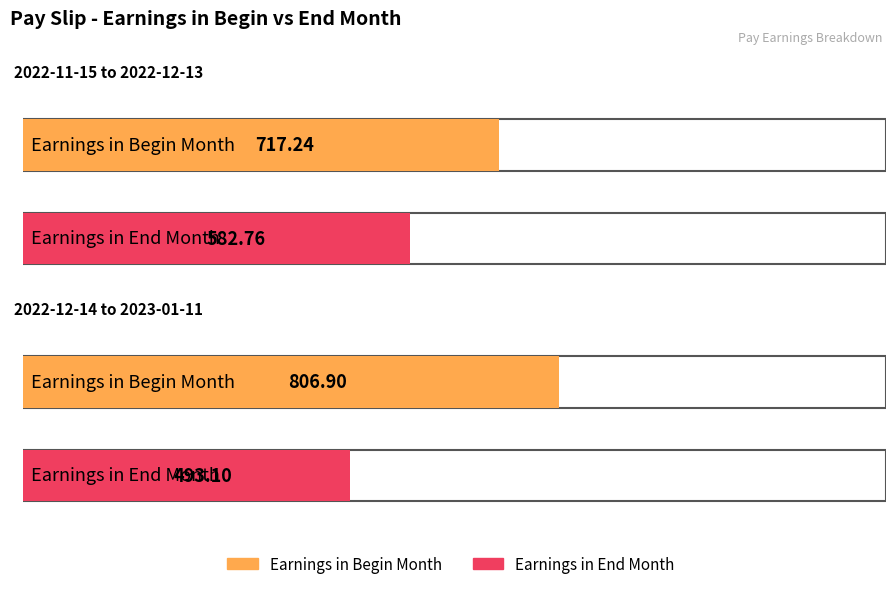

What is the total value across all series at 2022-11-15 to 2022-12-13?

1300.0